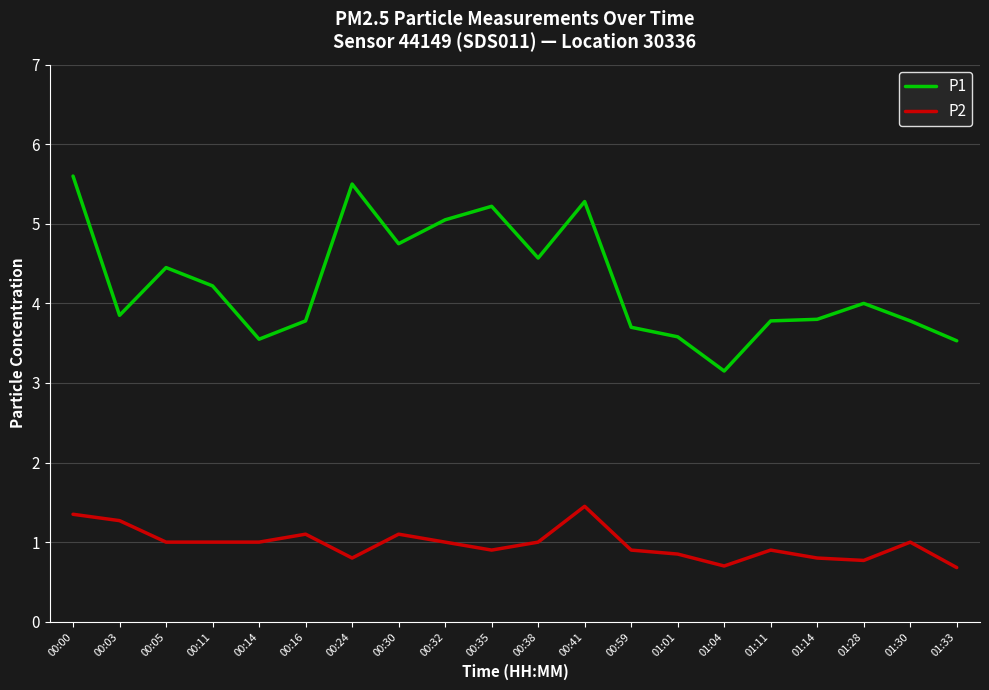

Where does the P2 series first go above 1?

00:00